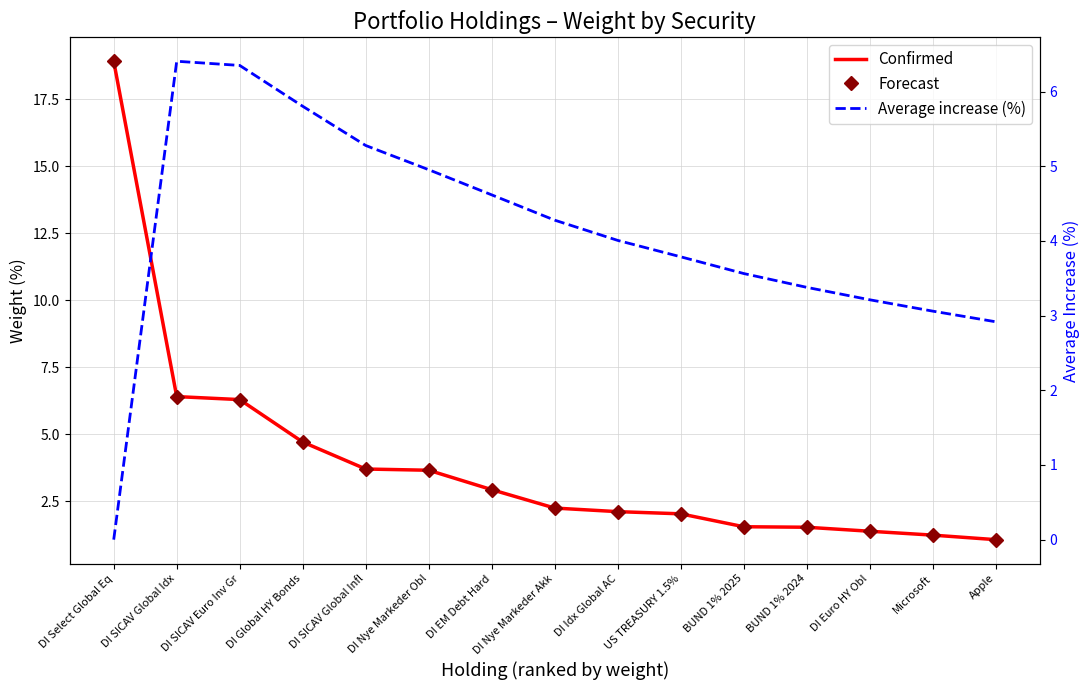

The Confirmed series shows 3.3 at DI Idx Global AC. True or false?

False